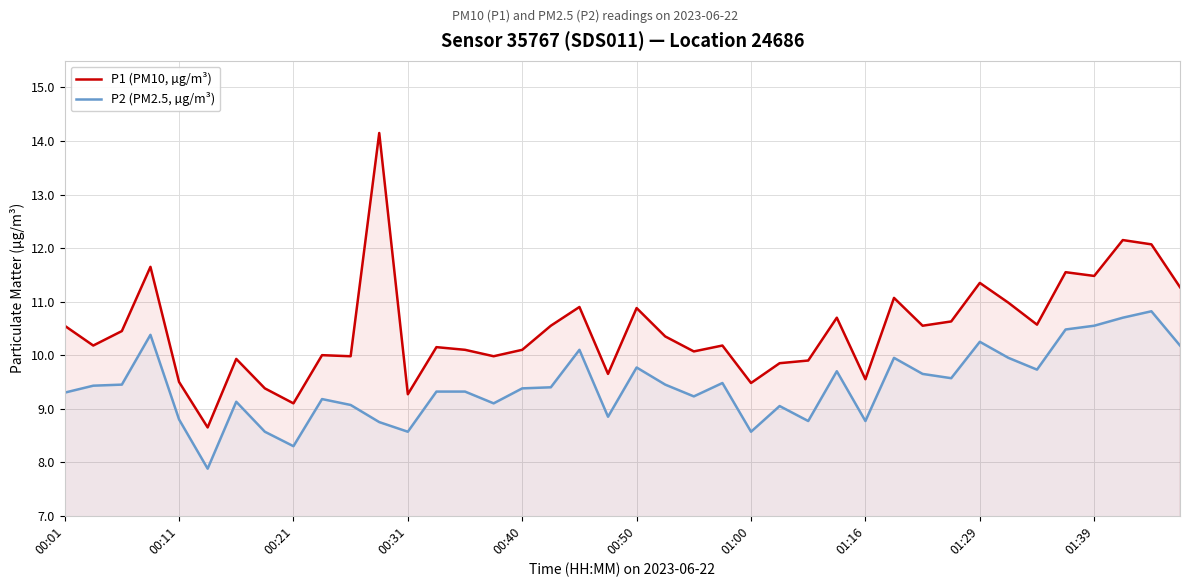

What is the difference between the maximum and second lowest values in the P1 (PM10, µg/m³) series?

5.1